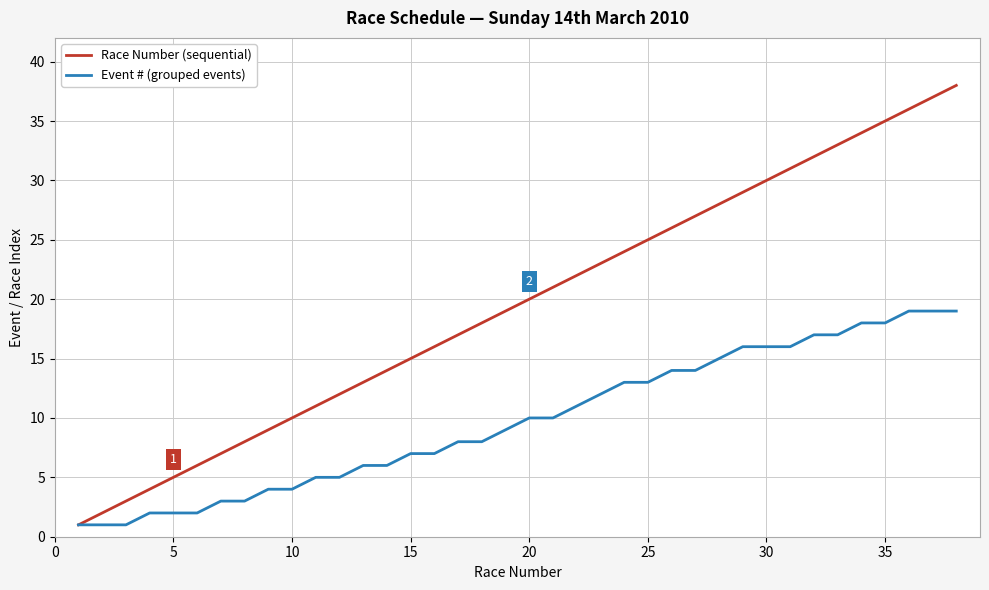

What is the maximum value shown in the chart?

38